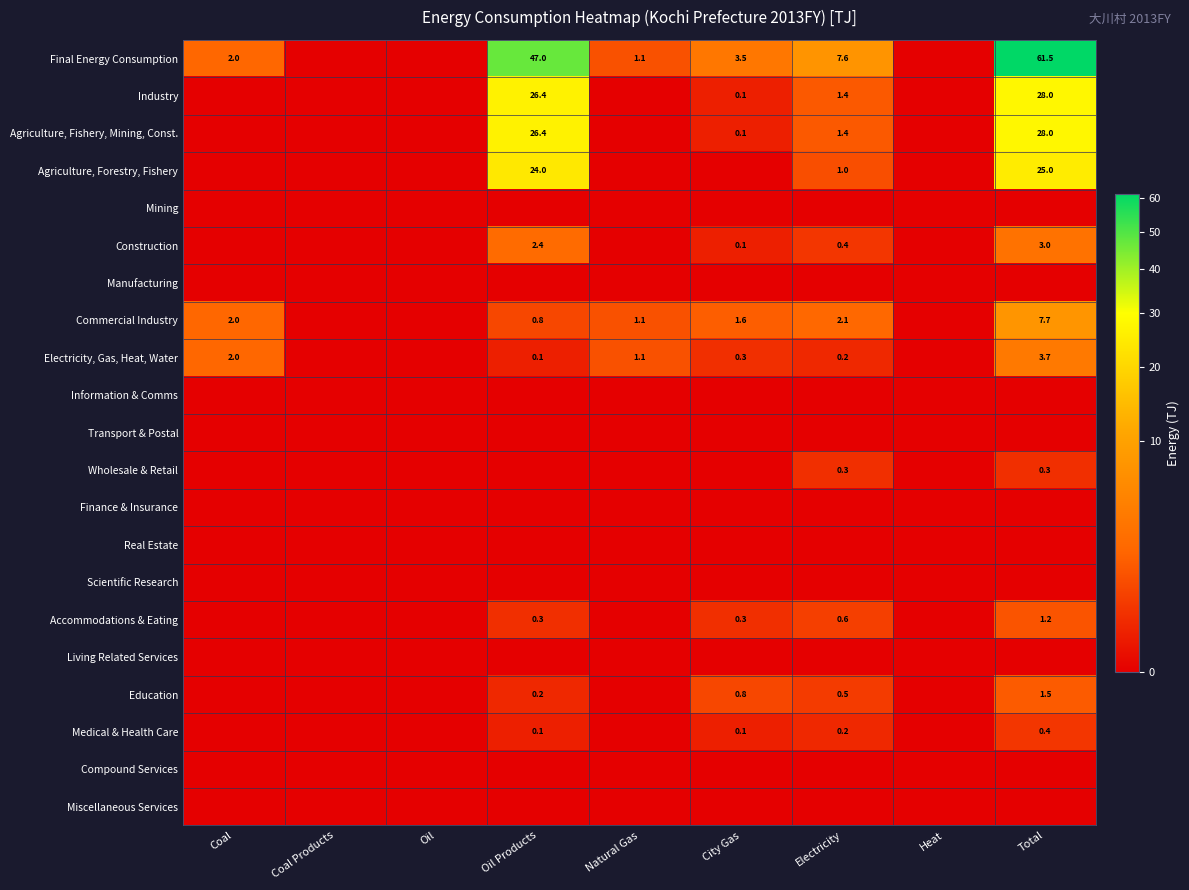

What is the difference between the Agriculture, Fishery, Mining, Const. values at City Gas and Total?

27.9